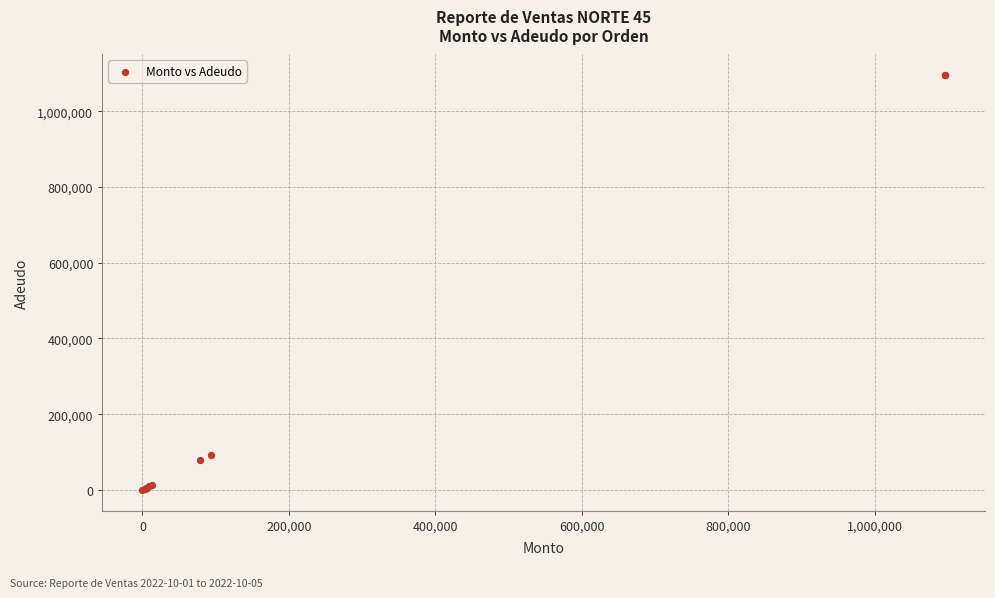

What Y value in the scatter plot is closest to 547714?

93345.0